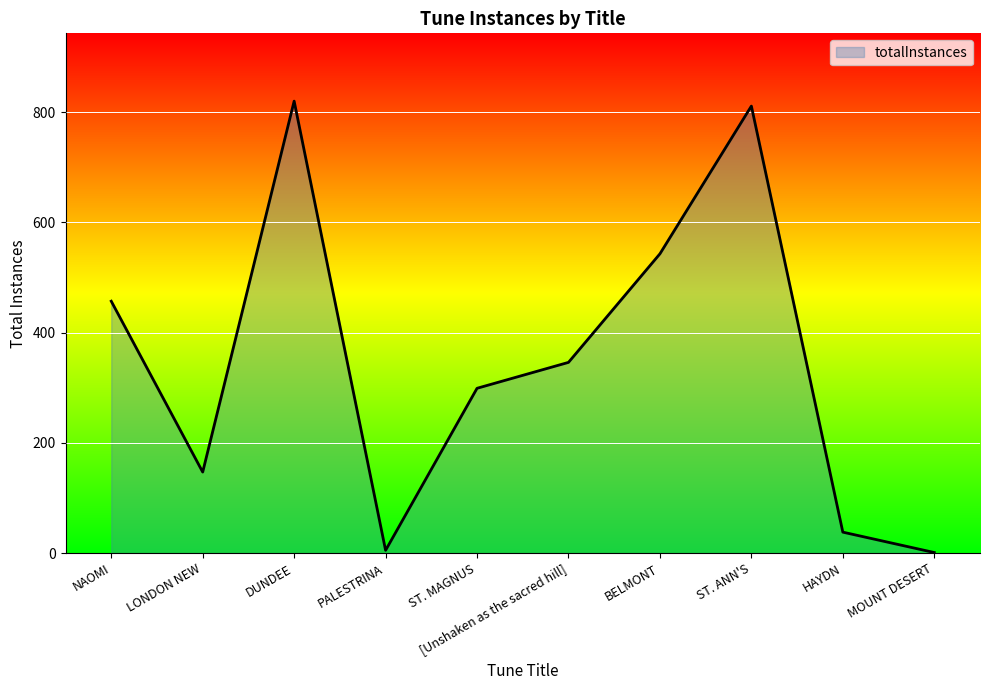

What is the ratio of the value at DUNDEE to the value at ST. ANN'S?

1.0